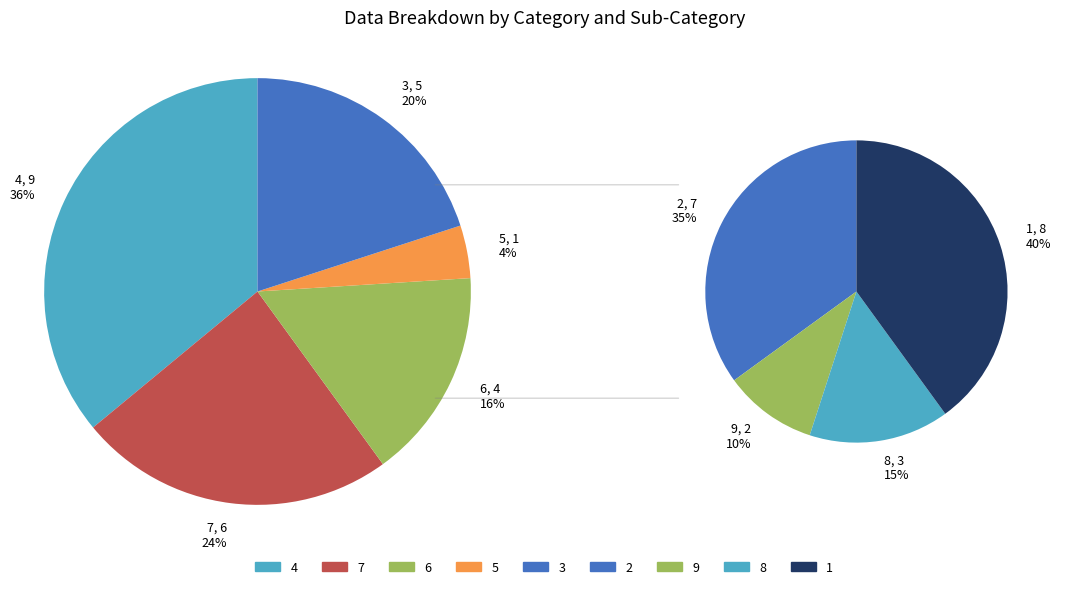

What is the change in value from 5 to 3?

+4